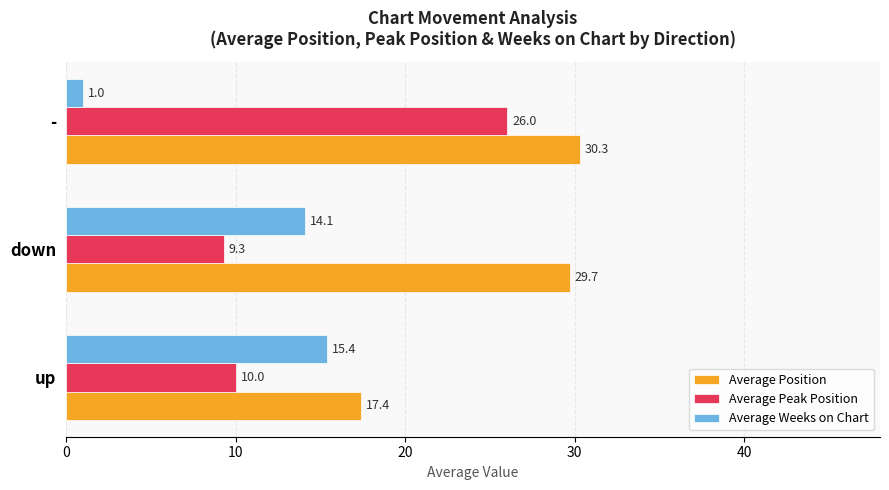

At how many categories does at least one series exceed 6?

3